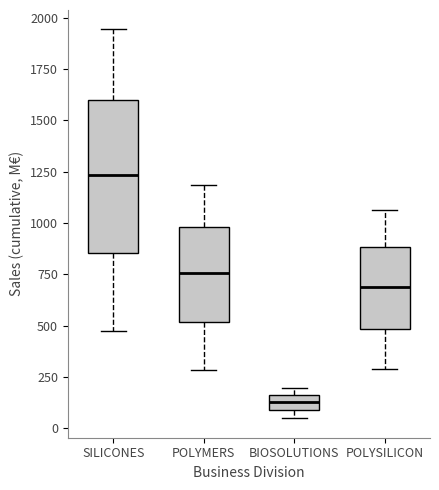

Where does the lower whisker of the box for POLYMERS end on the y-axis? The values are not printed on the chart, so give them approximately, as read against the axis.

300